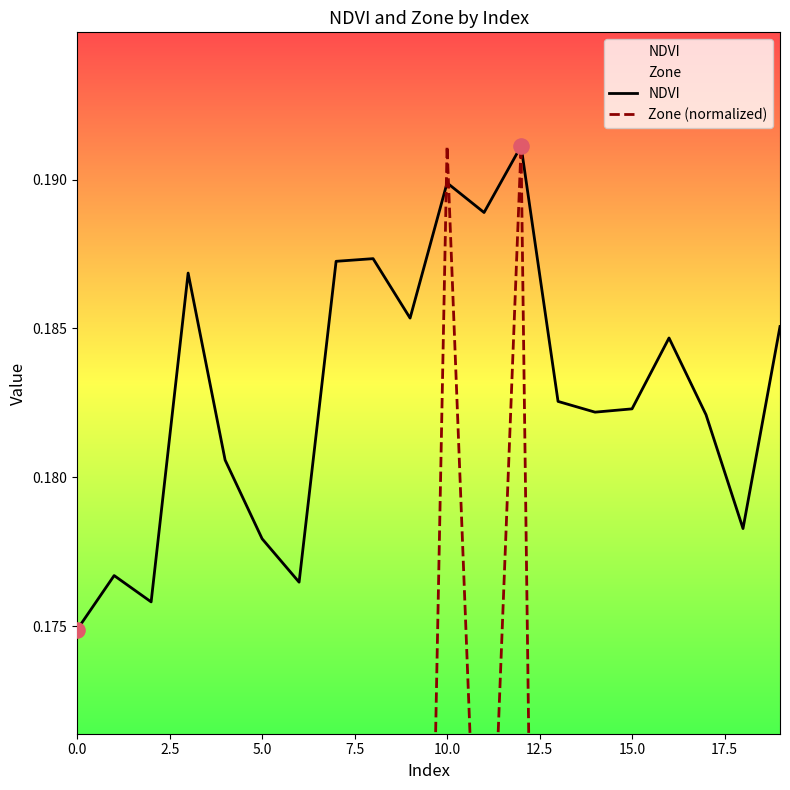

Which series has the largest total across all categories?

NDVI